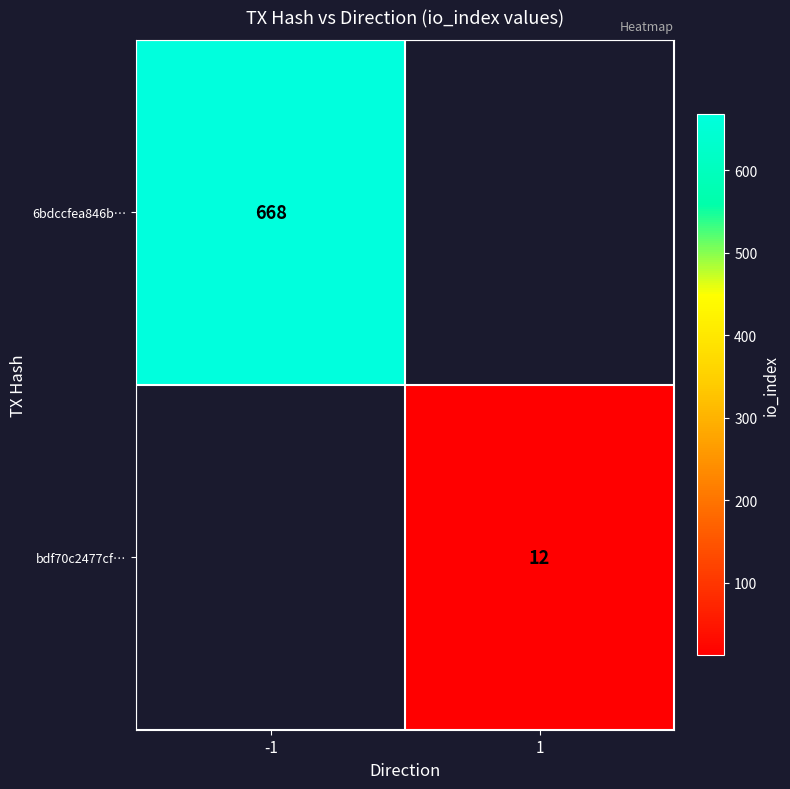

Count the number of categories in the chart.

2